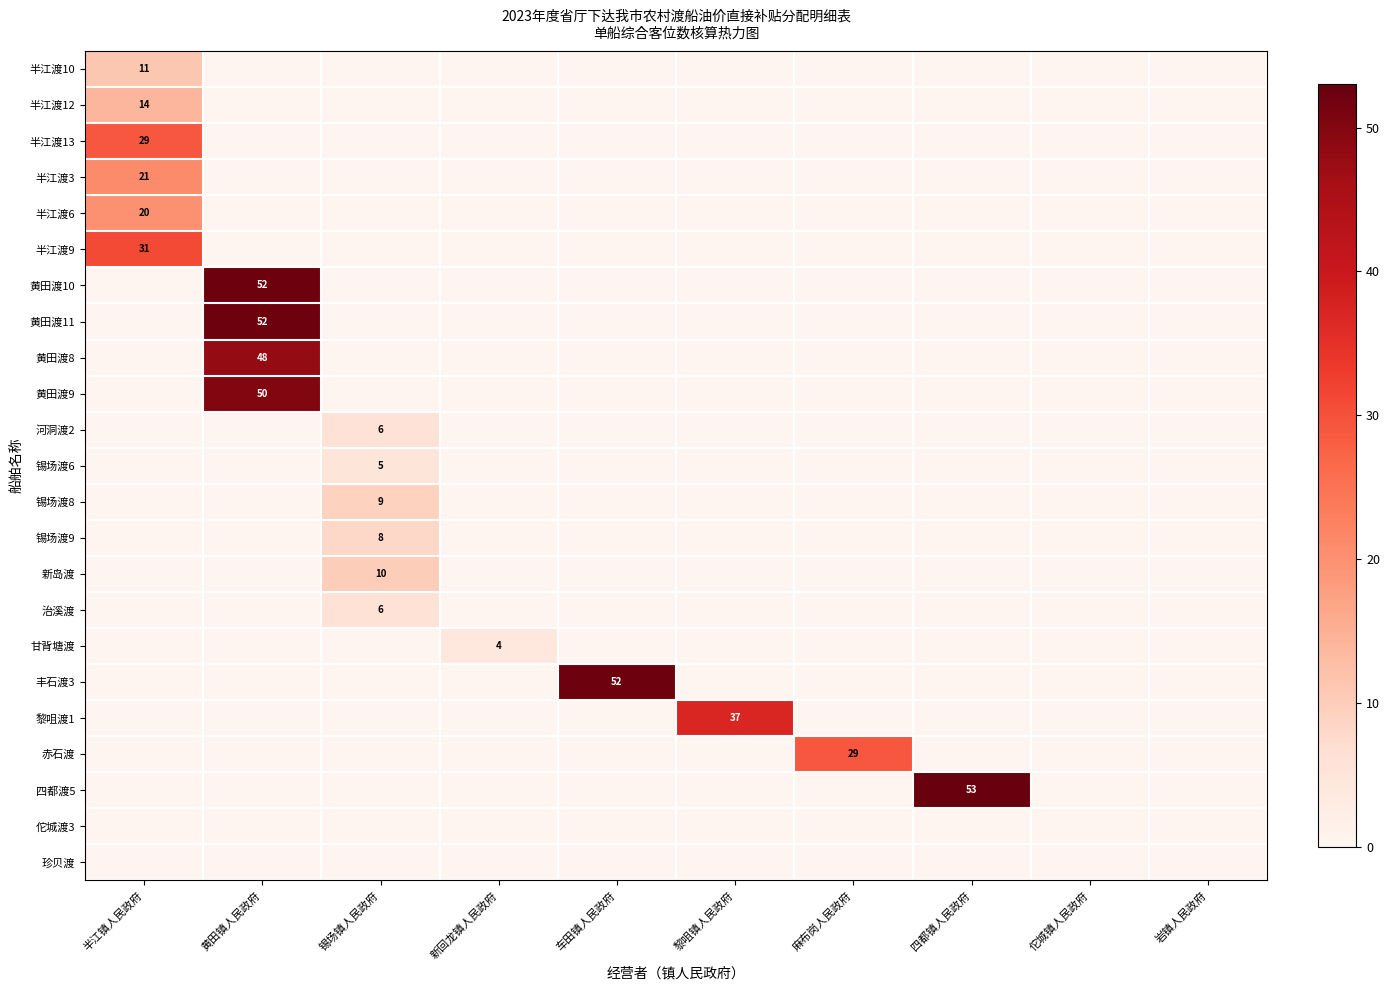

Where is 锡场渡8 nearest to the value 4?

半江镇人民政府